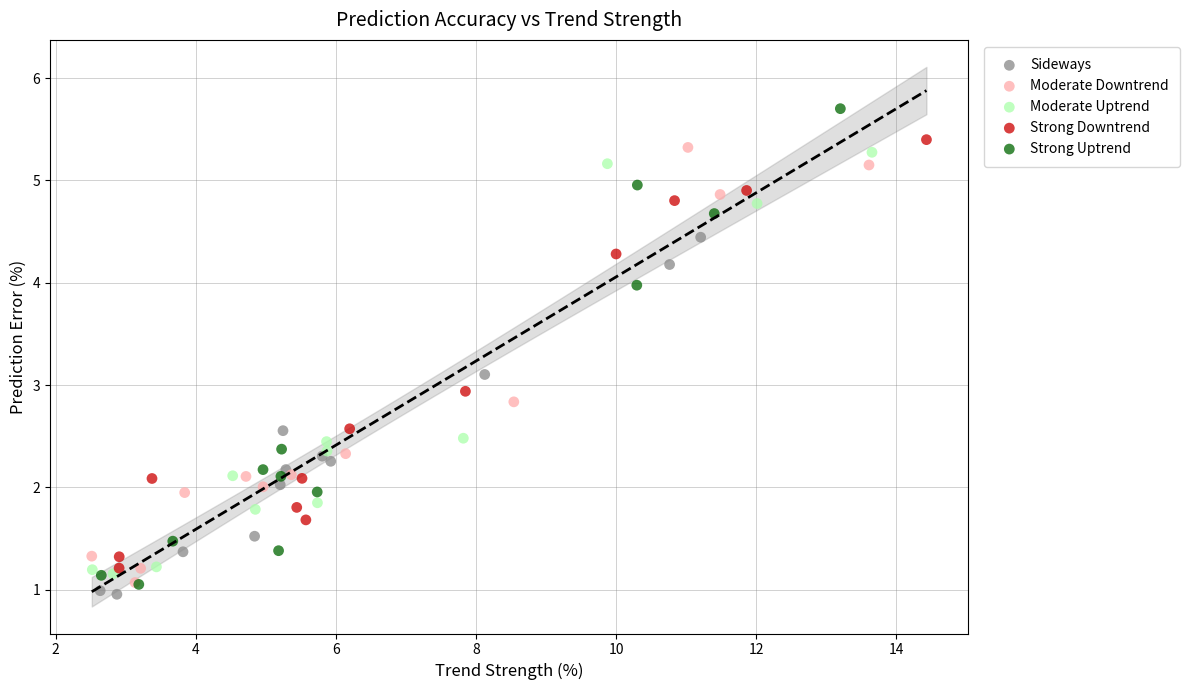

Which series reaches the maximum Y coordinate?

Strong Uptrend